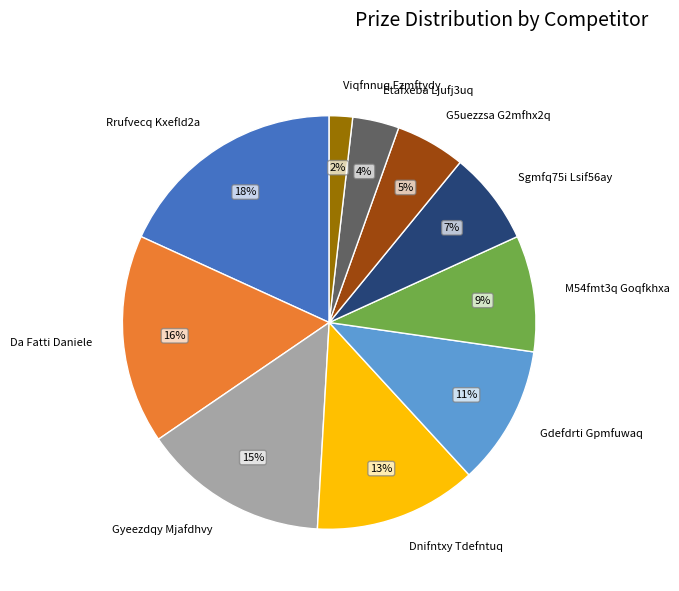

Does any single category account for the majority?

No